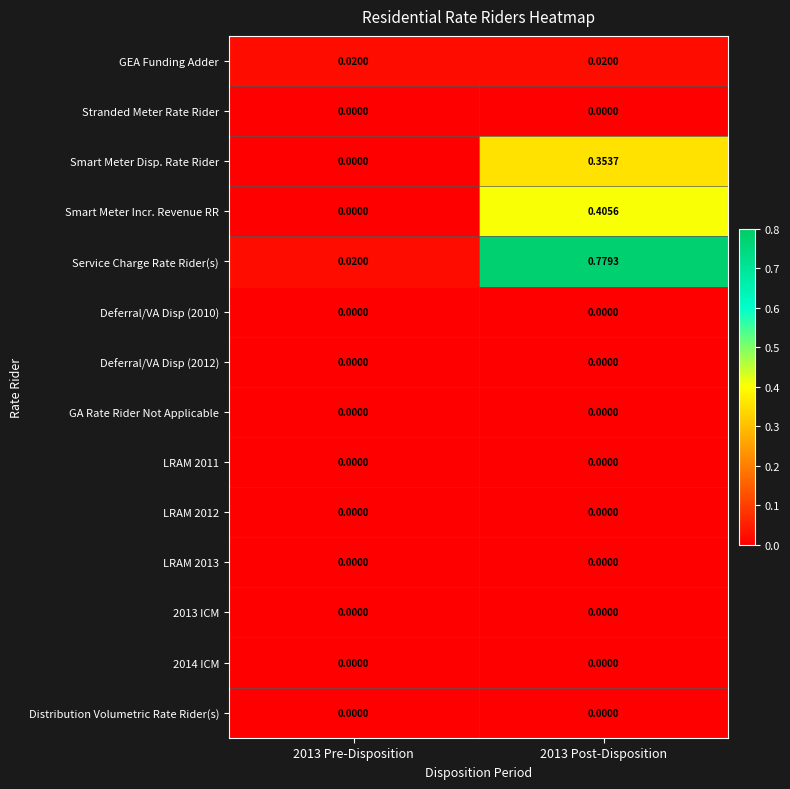

Which series has the largest total across all categories?

Service Charge Rate Rider(s)